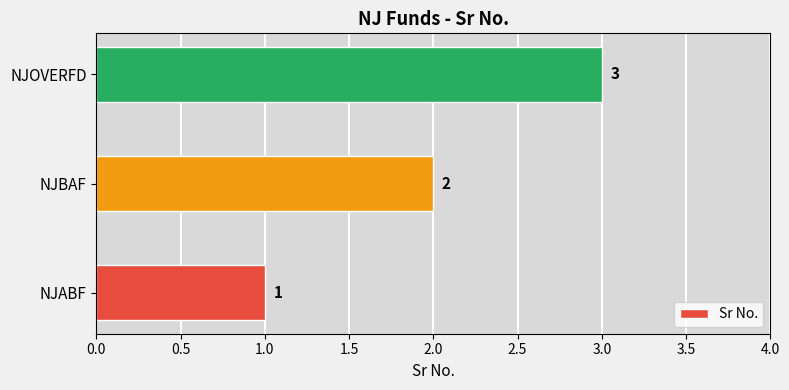

The chart shows a value of 2 at NJOVERFD. True or false?

False